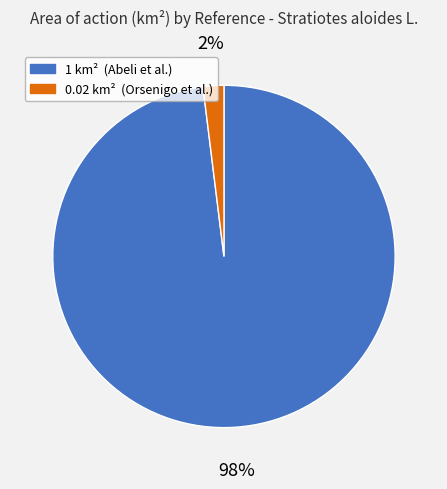

Does any single category account for the majority?

Yes